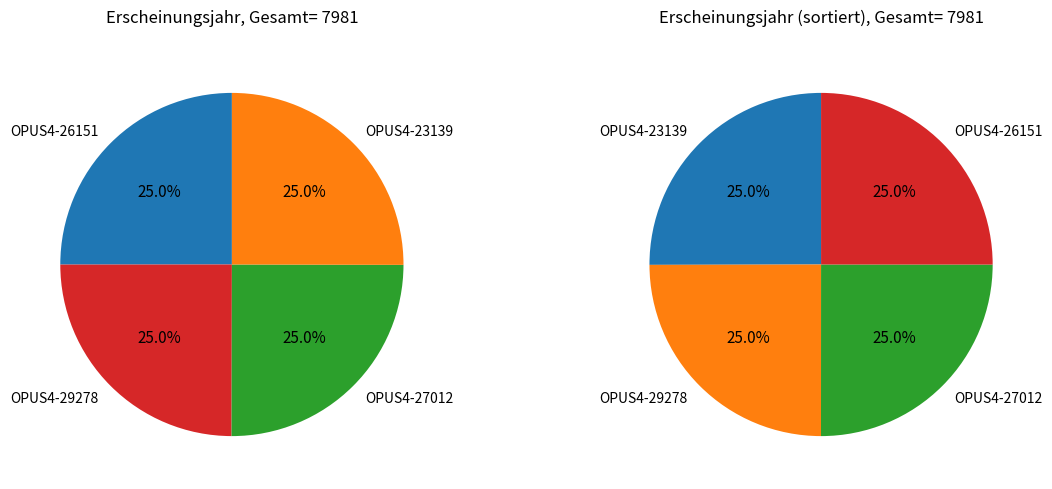

What is the change in value from OPUS4-26151 to OPUS4-27012?

-1